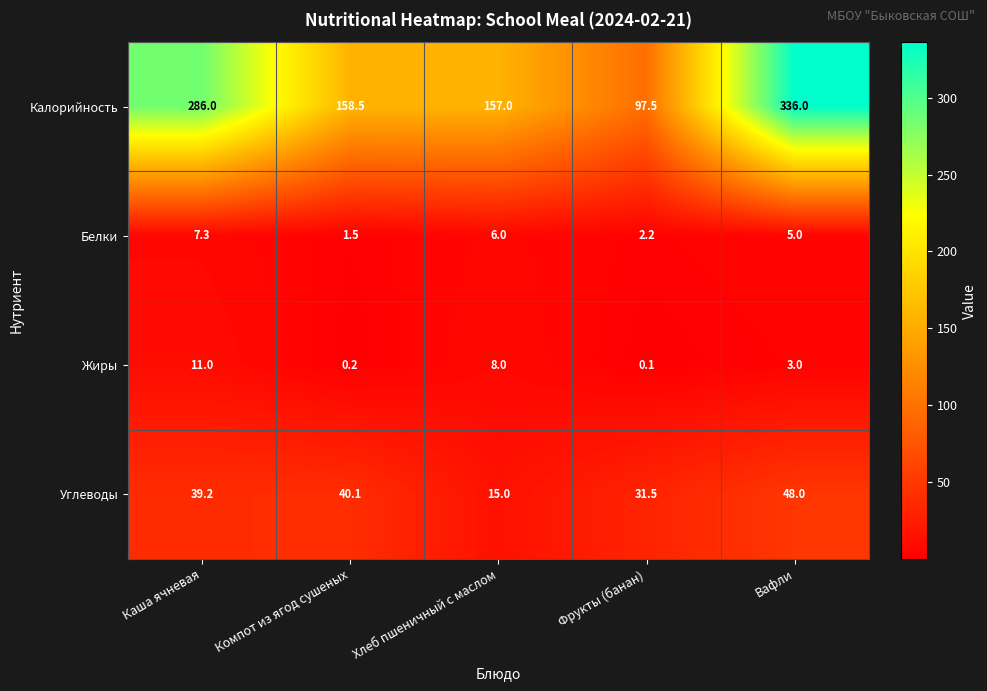

Rank the series by their maximum value, from highest to lowest.

Калорийность, Углеводы, Жиры, Белки